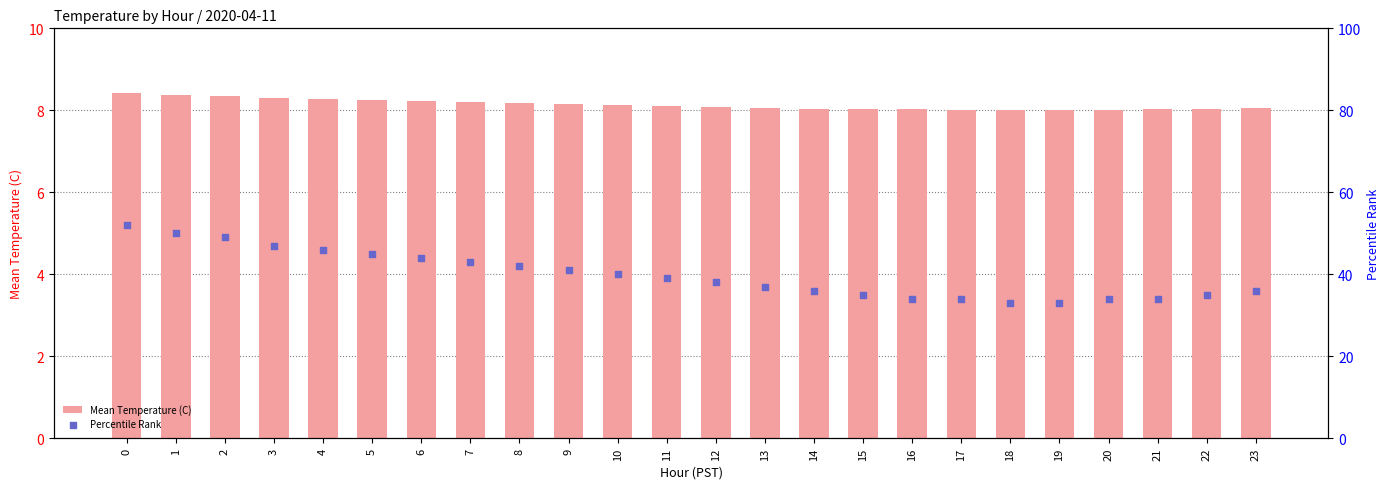

Which series has the largest Y range (max minus min)?

Percentile Rank